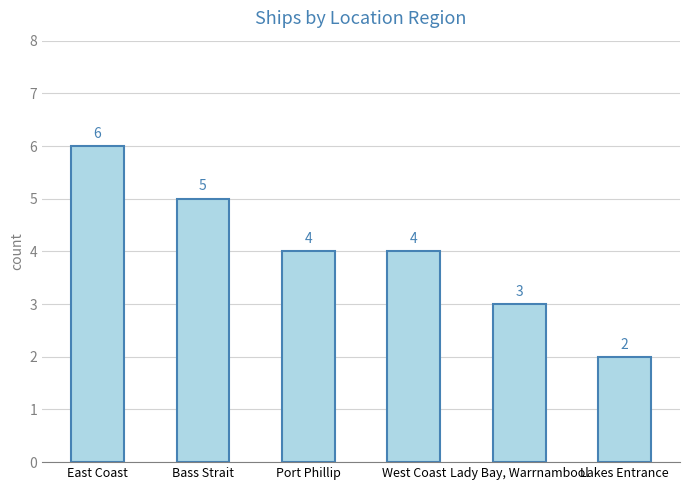

Does the chart contain any negative values?

No